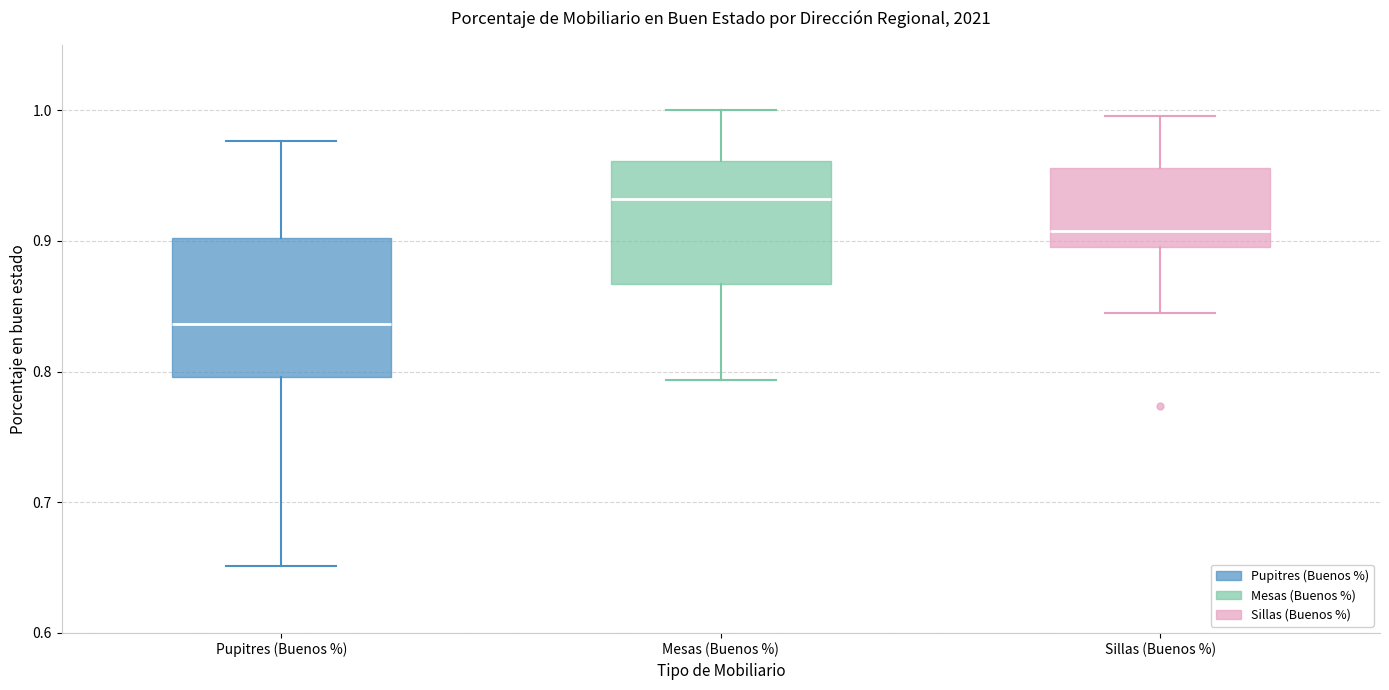

Reading left to right, read every box against the y-axis: the position of its median line, the range the box covers, and the ends of its whiskers. The values are not printed on the chart, so give them approximately, as read against the axis.

Pupitres (Buenos %): median 0.84, box 0.80 to 0.90, whiskers 0.65 to 0.98
Mesas (Buenos %): median 0.93, box 0.87 to 0.96, whiskers 0.79 to 1.00
Sillas (Buenos %): median 0.91, box 0.89 to 0.96, whiskers 0.85 to 1.00